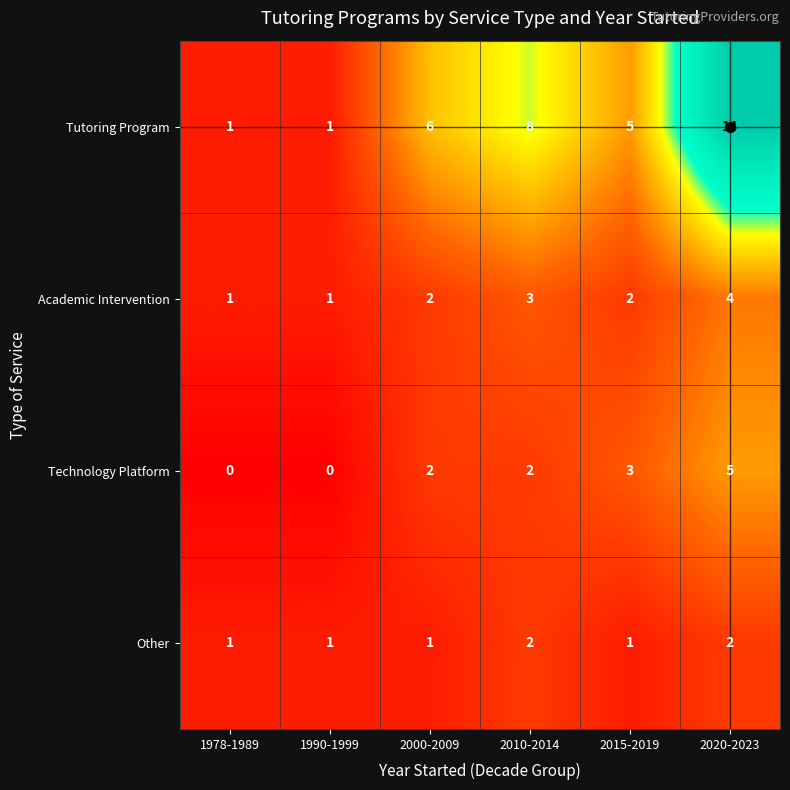

How many Academic Intervention values are between 1 and 3?

5